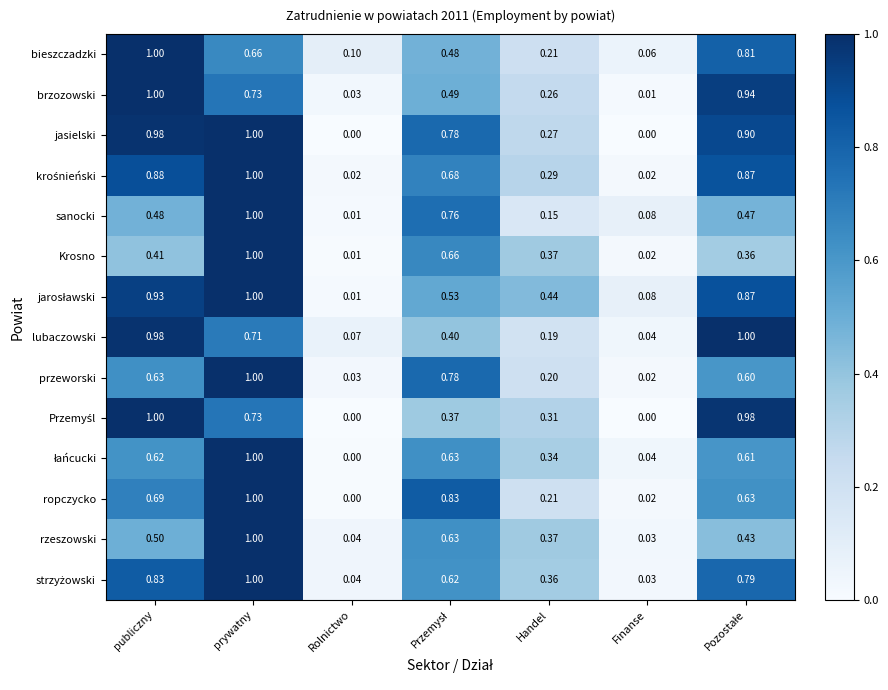

Which category has the lowest value in the Krosno series?

Rolnictwo